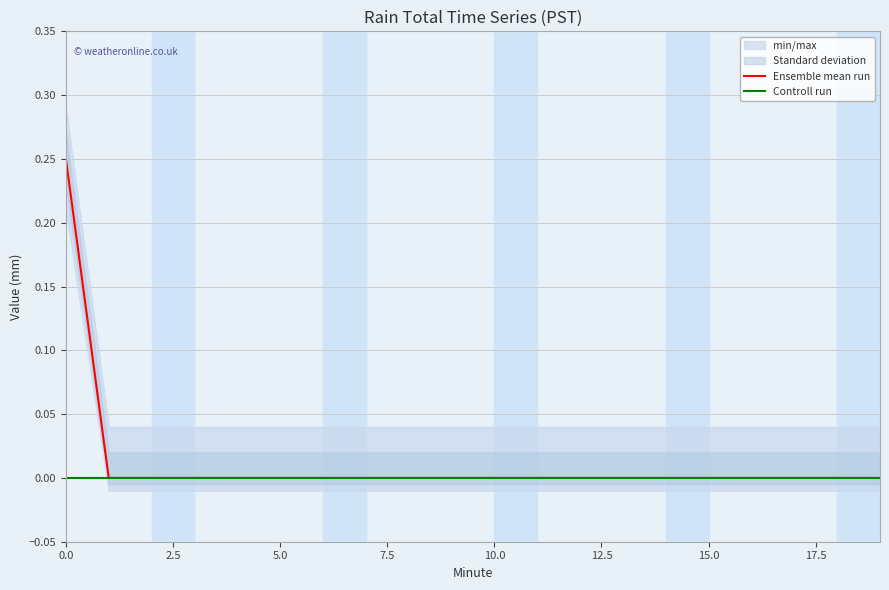

Which series has the largest total across all categories?

Ensemble mean run